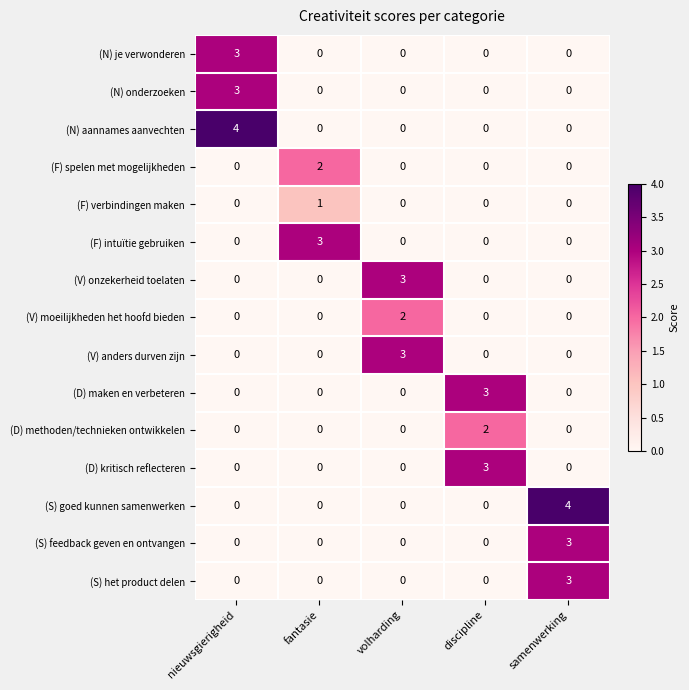

At how many categories does at least one series exceed 1?

5